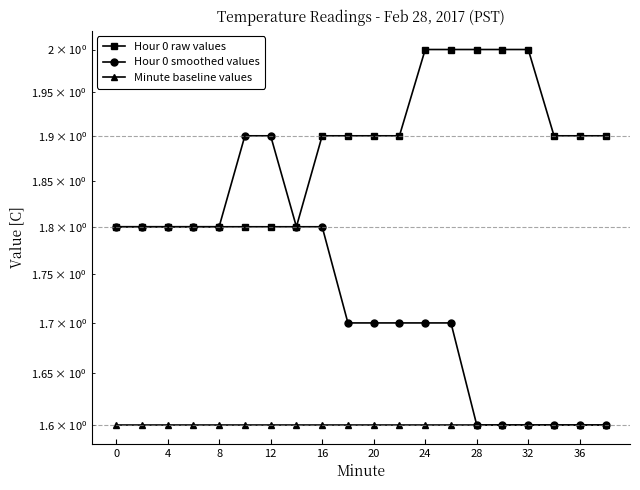

What is the sum of all Hour 0 raw values values?

37.7